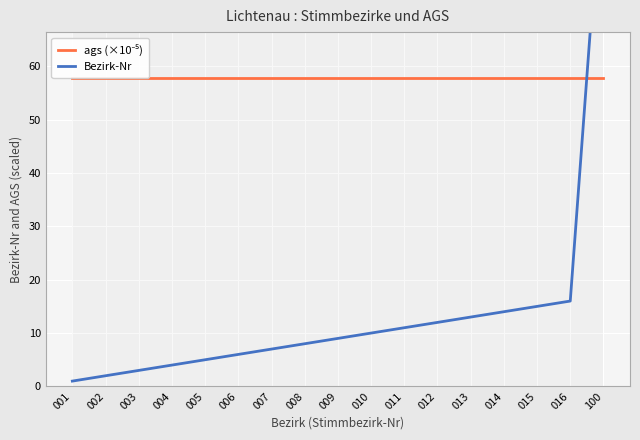

Which series changed the most between 013 and 014?

Bezirk-Nr